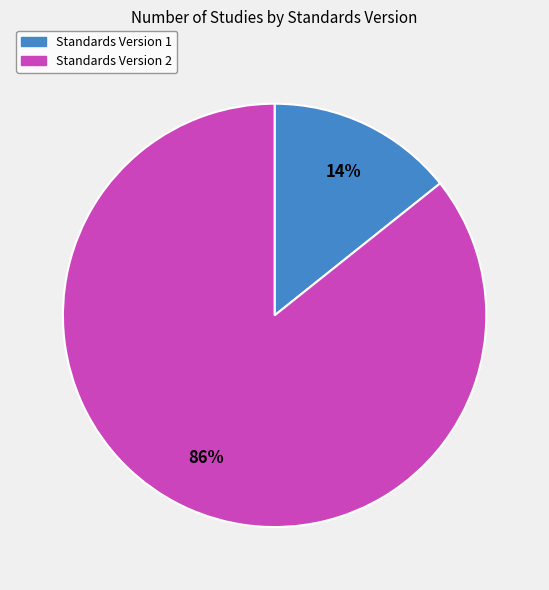

Does Standards Version 2 account for over 50% of the chart?

Yes